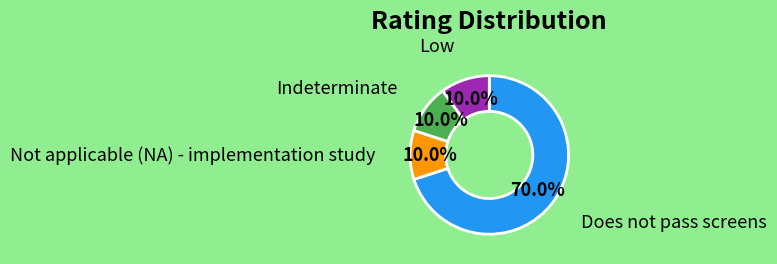

Does any single category account for the majority?

Yes